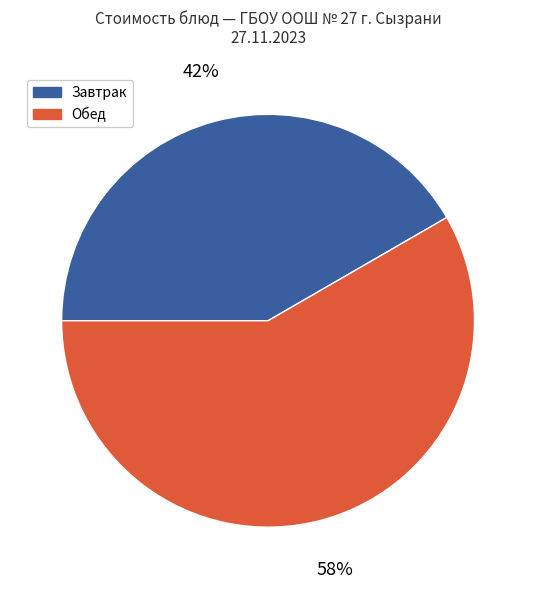

How many segments does this pie chart have?

2